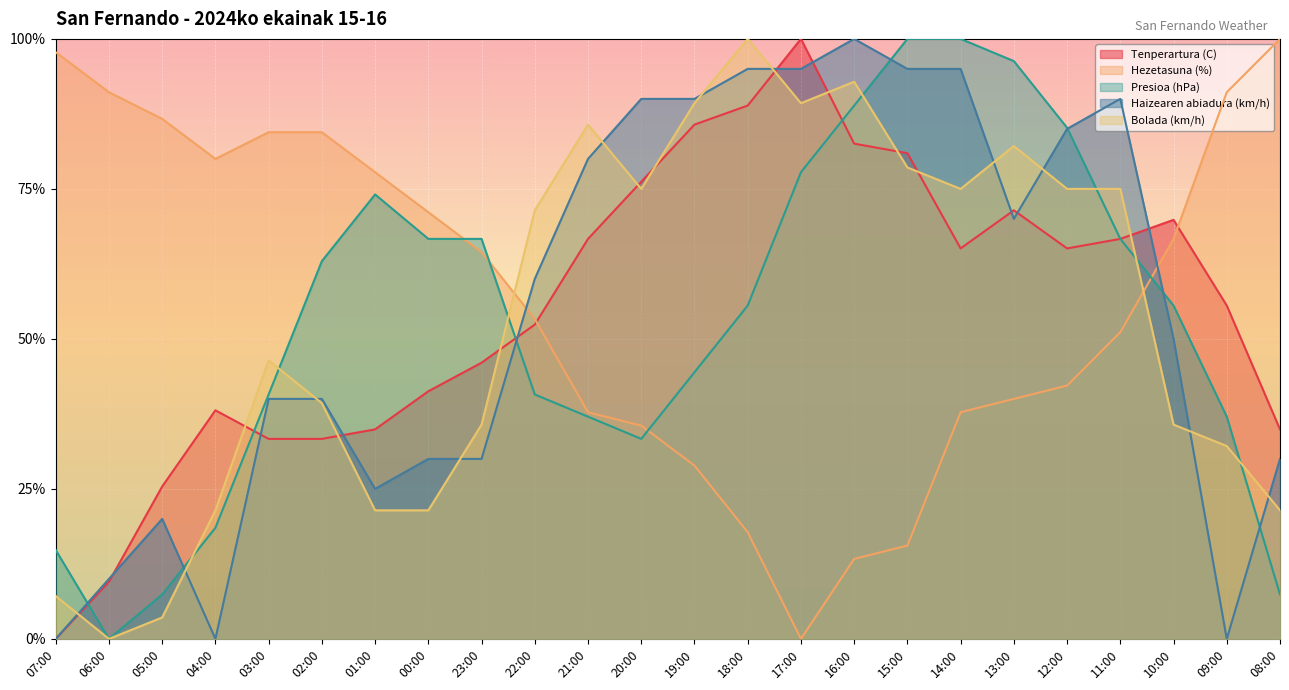

What is the label of the 18th point from the right?

01:00